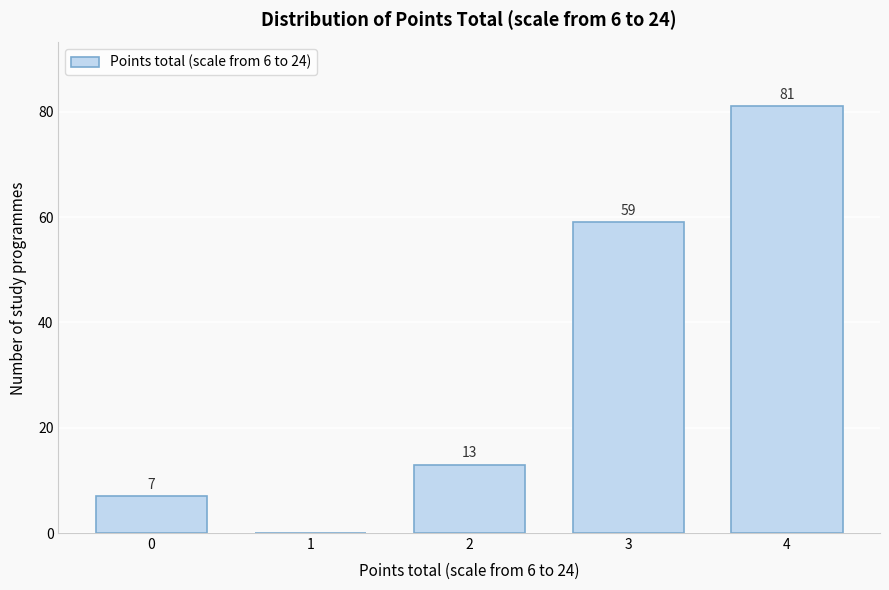

Reading right to left, list all the values displayed in this chart.

4=81	3=59	2=13	1=0	0=7